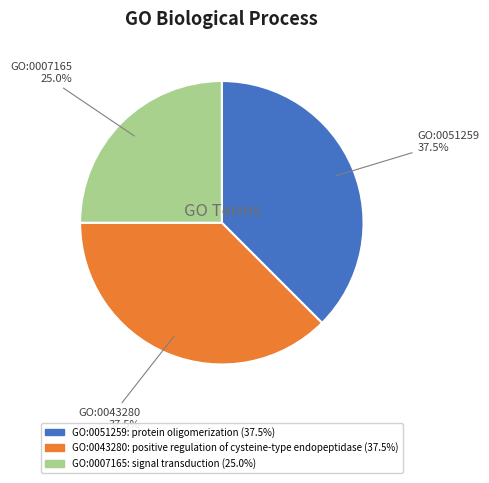

What is the smallest slice in the pie chart?

GO:0007165